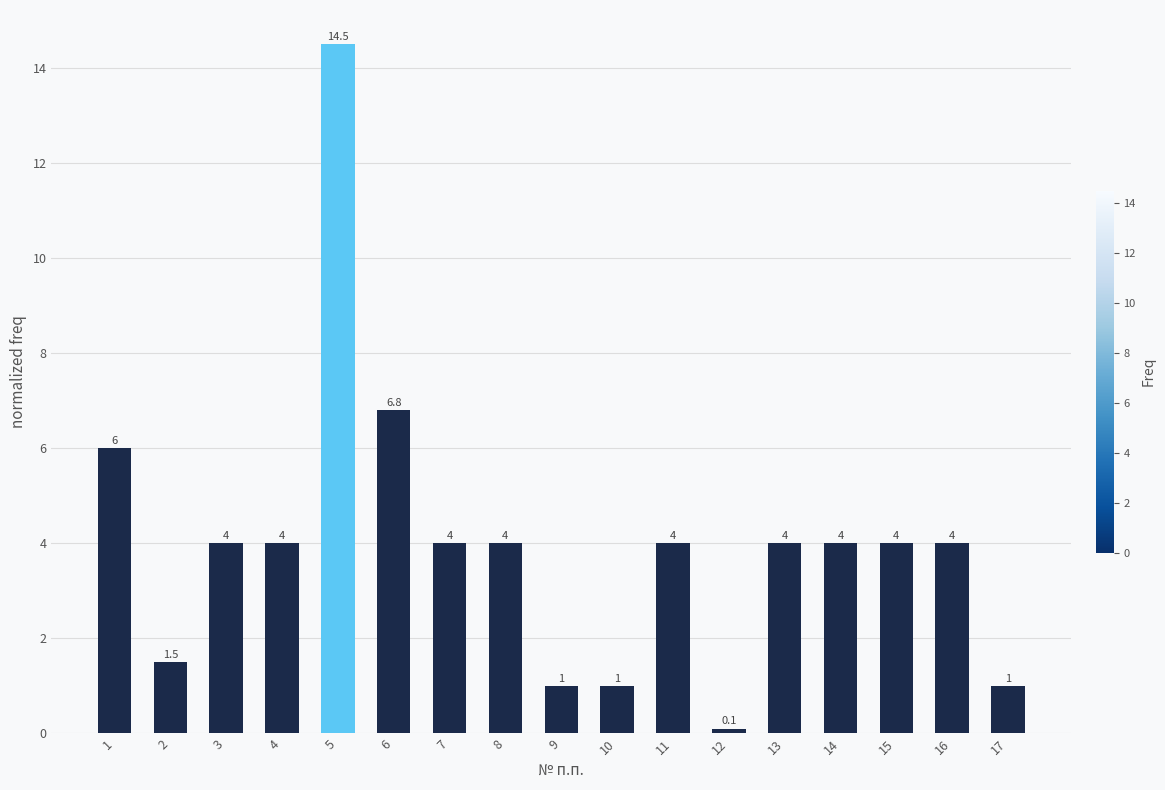

The chart shows a value of 1.5 at 17. True or false?

False